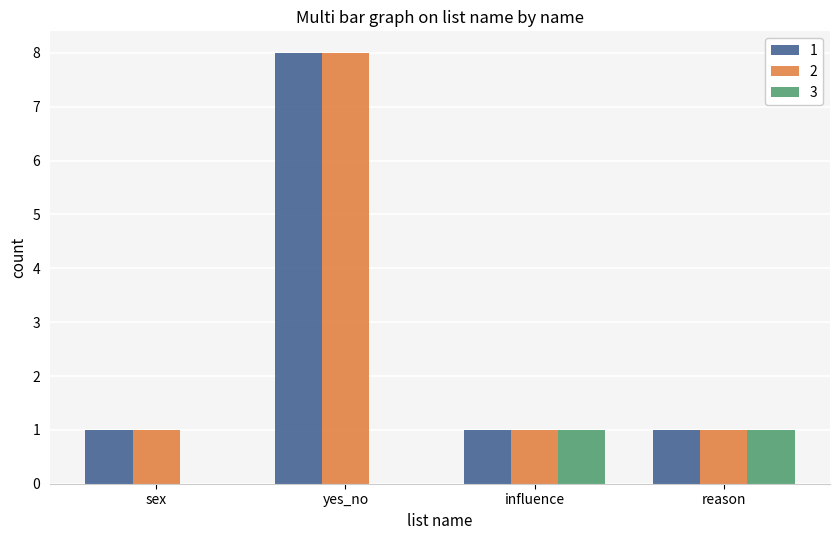

How many data points does each series have?

4